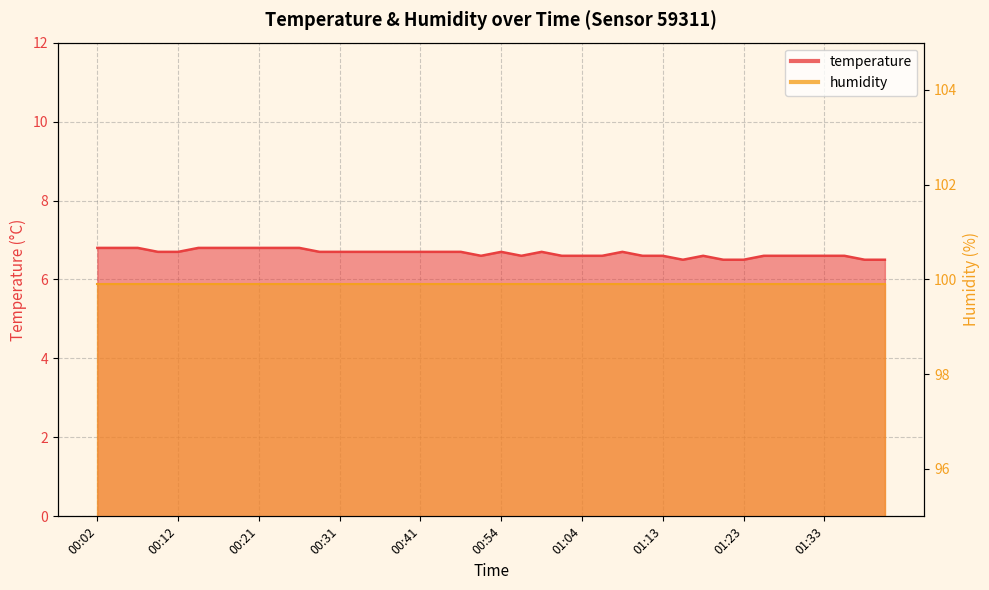

What is the value of the 4th point from the left?

6.7